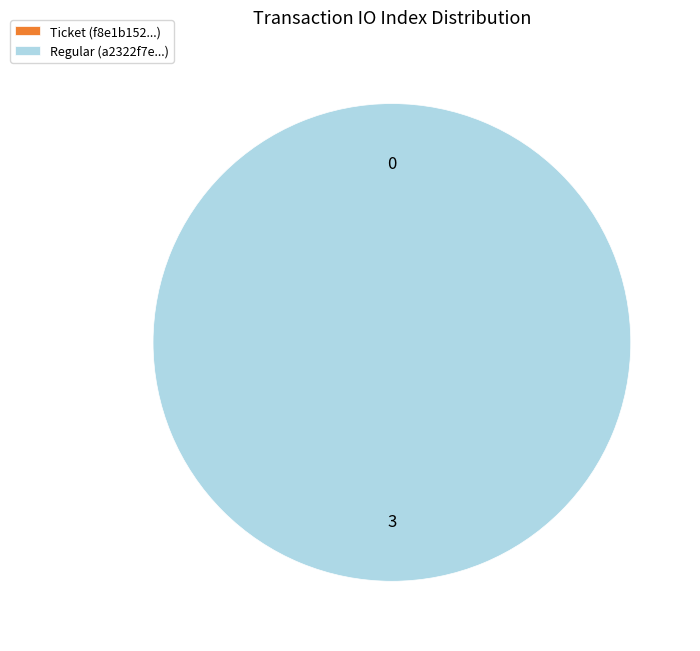

To the nearest percent, what is the difference between the Regular and Ticket slice percentages?

100%